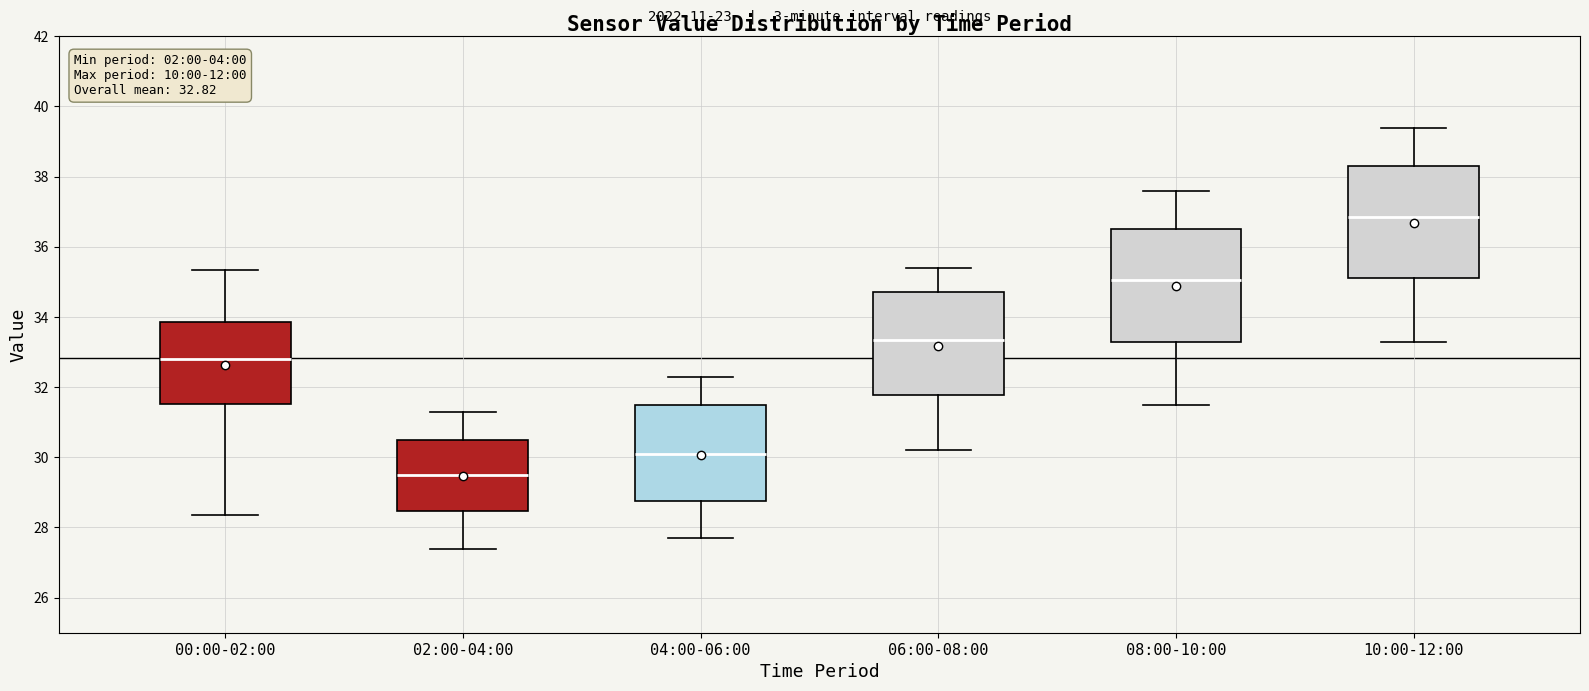

Which box's median line is the highest?

10:00-12:00